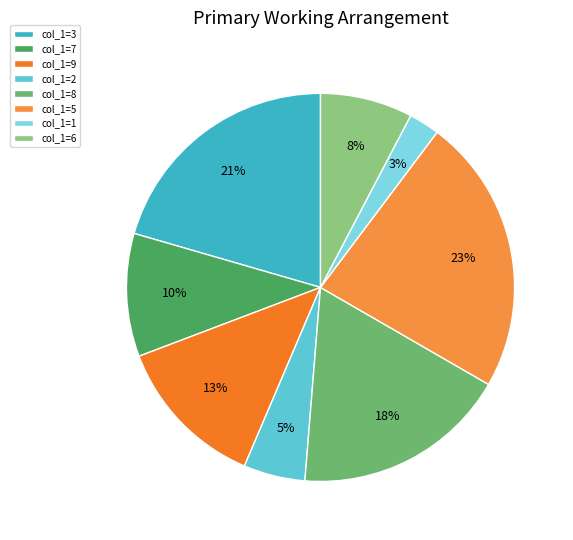

Rank the categories by value from lowest to highest.

col_1=1, col_1=2, col_1=6, col_1=7, col_1=9, col_1=8, col_1=3, col_1=5